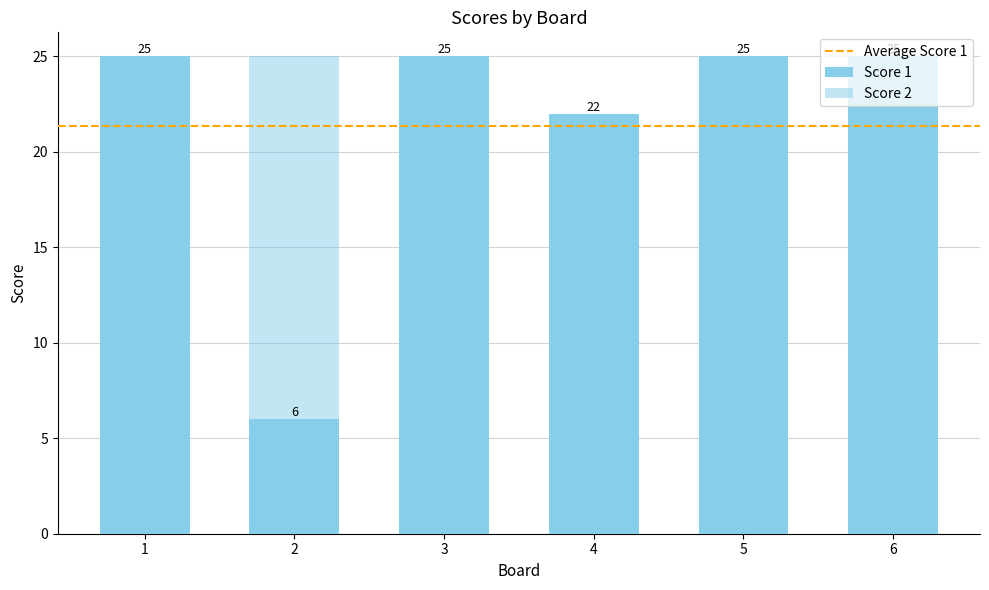

At how many categories does at least one series exceed 10?

6